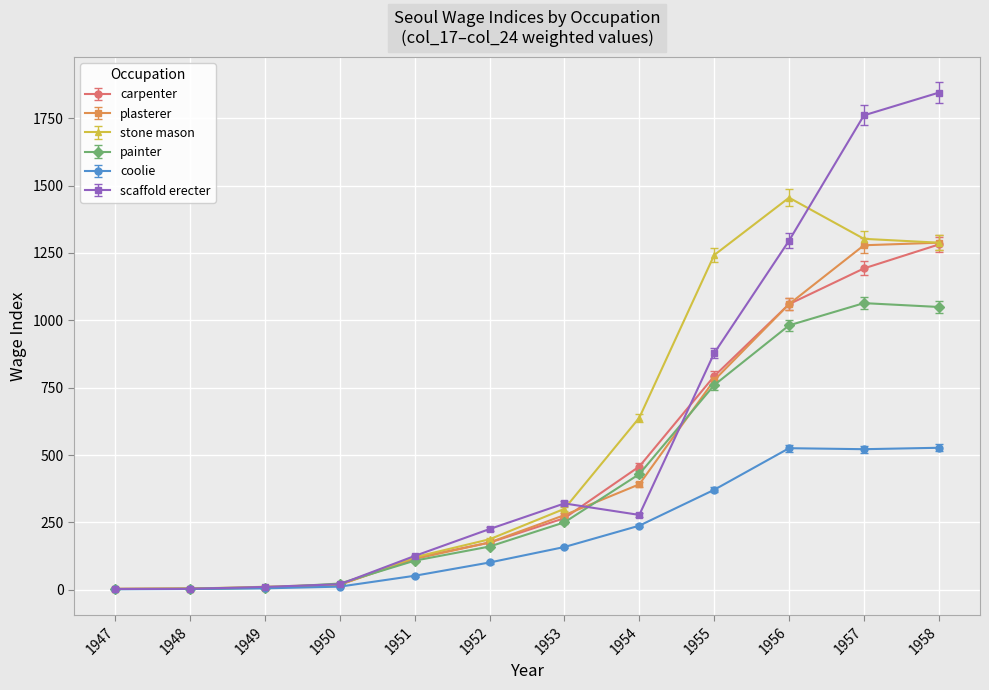

Count the number of data series in this chart.

6